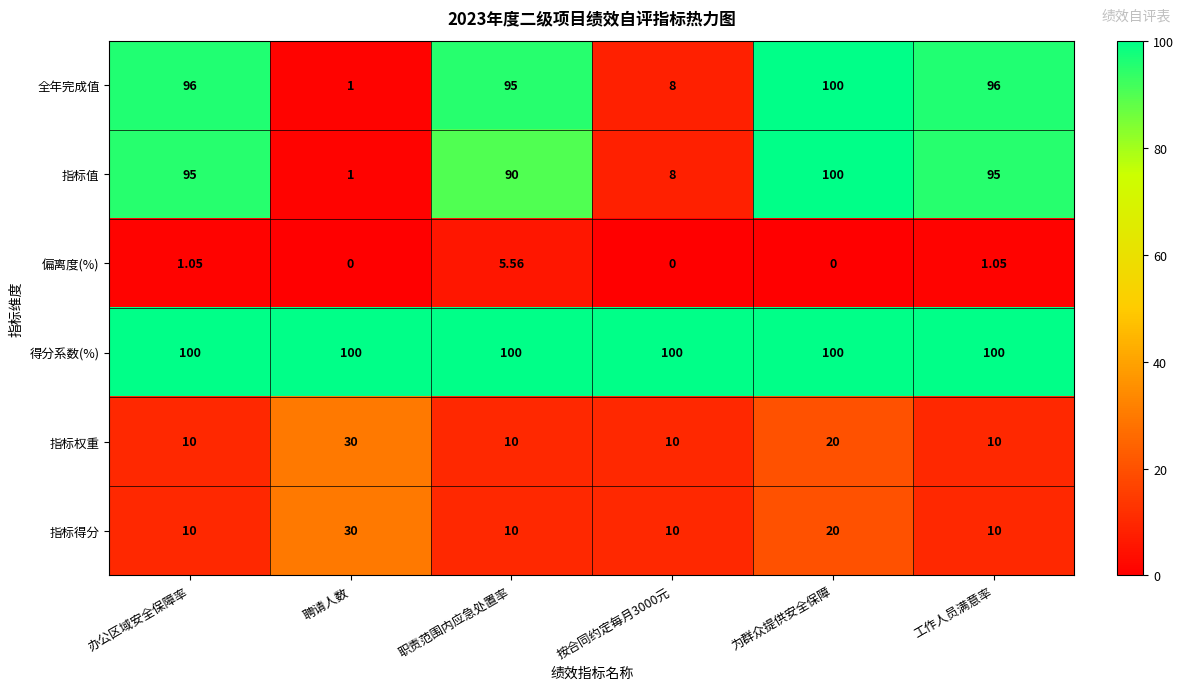

Between 办公区域安全保障率 and 按合同约定每月3000元, which series saw the biggest shift?

全年完成值